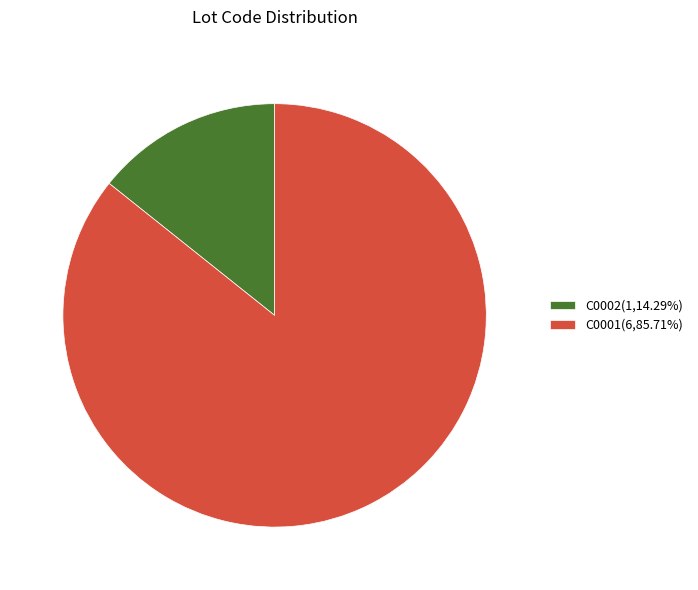

Count the number of slices in the pie.

2